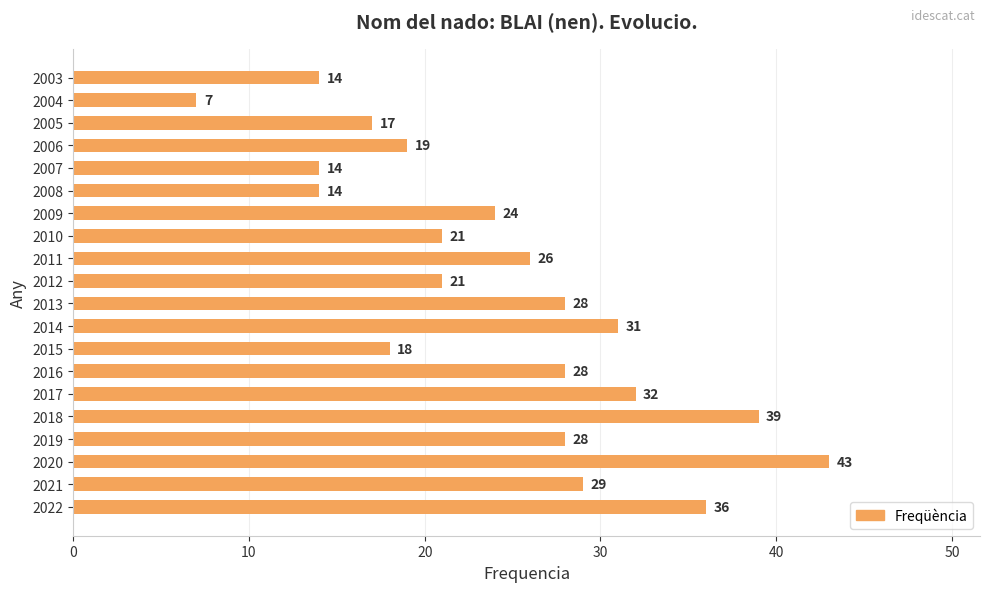

How many categories are shown in the chart?

20